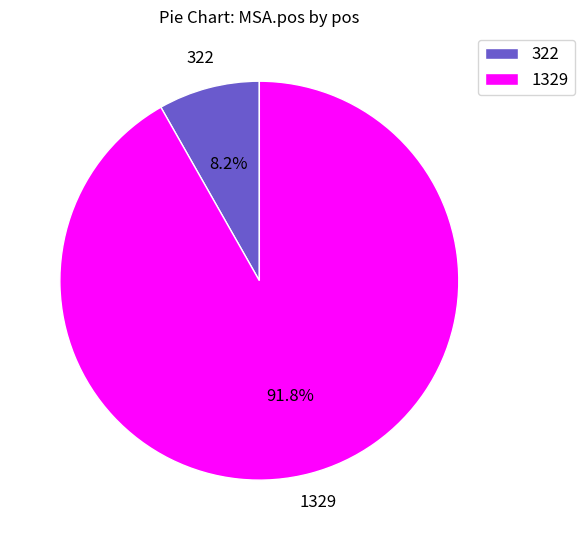

Which category has the biggest portion of the pie?

1329